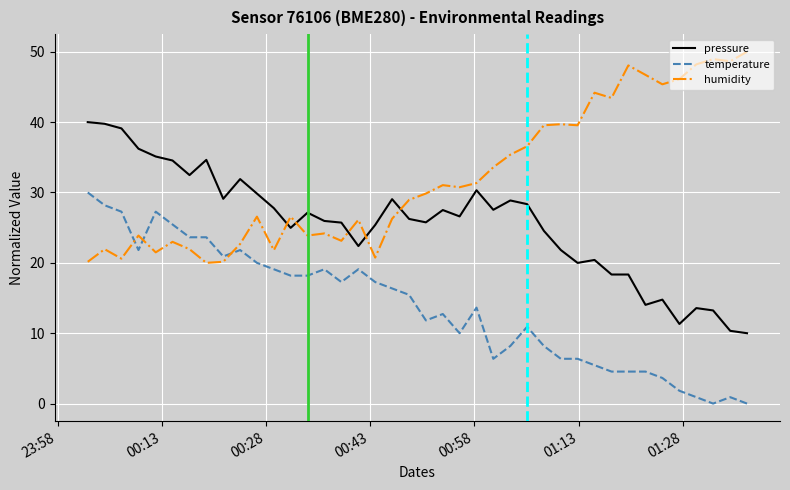

Which series ends up on top after the final intersection of humidity and pressure?

humidity